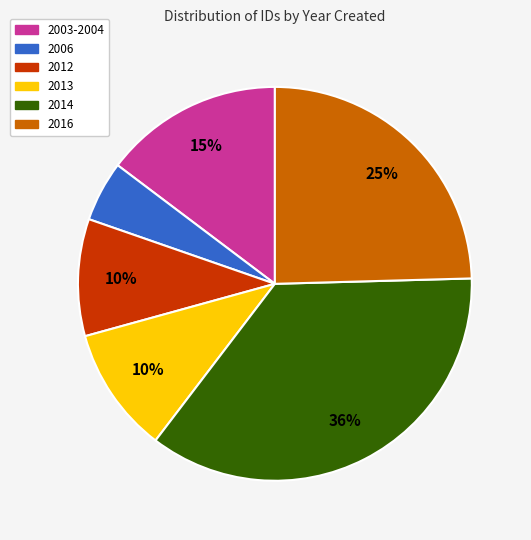

Is there any slice that represents more than half of the pie?

No